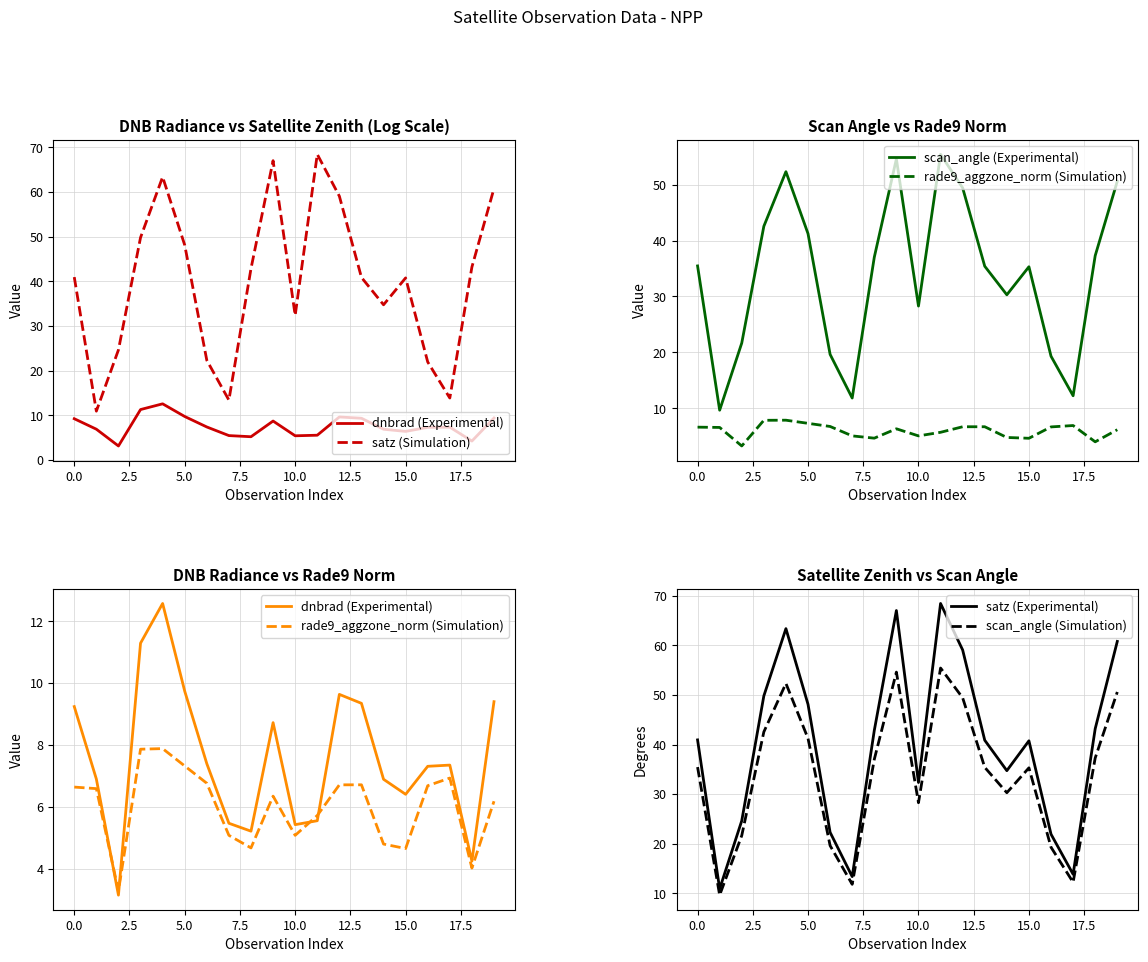

What is the difference between the maximum and minimum values in the scan_angle (Simulation) series?

45.7